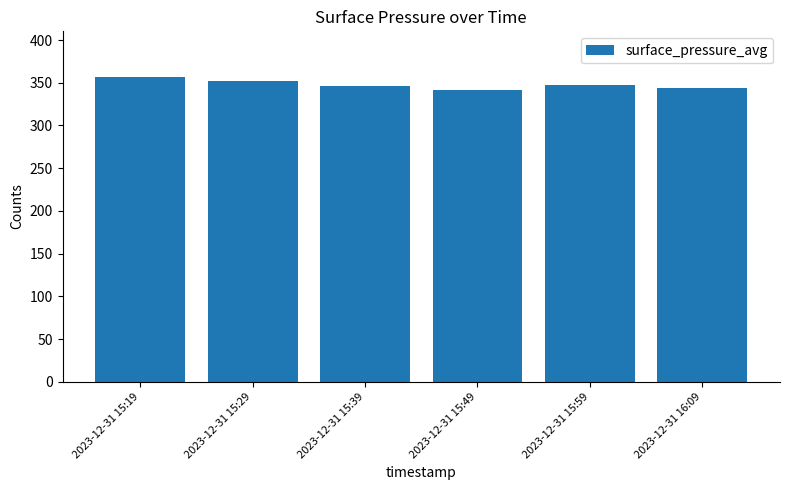

Approximately how many times larger is the value at 2023-12-31 15:19 compared to 2023-12-31 15:29?

1.0